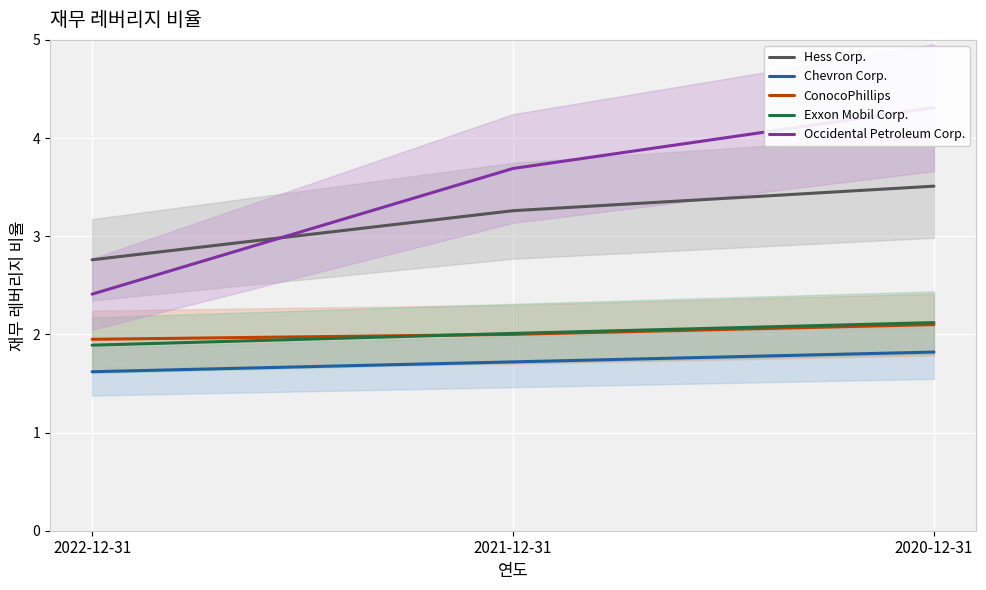

List the labels in order of Exxon Mobil Corp. value, smallest first.

2022-12-31, 2021-12-31, 2020-12-31